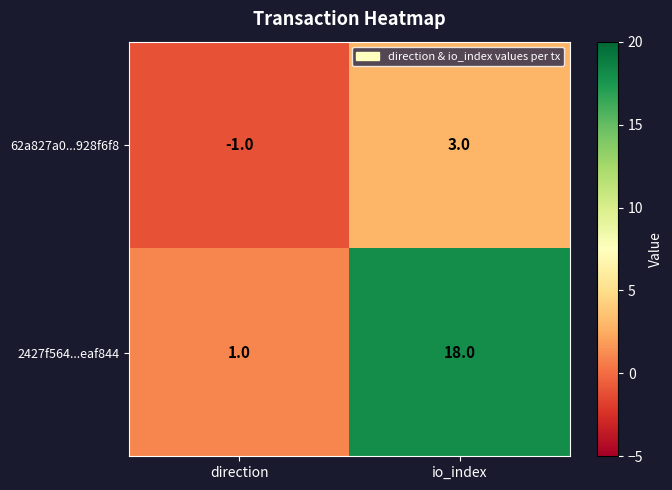

What is the greatest value displayed?

18